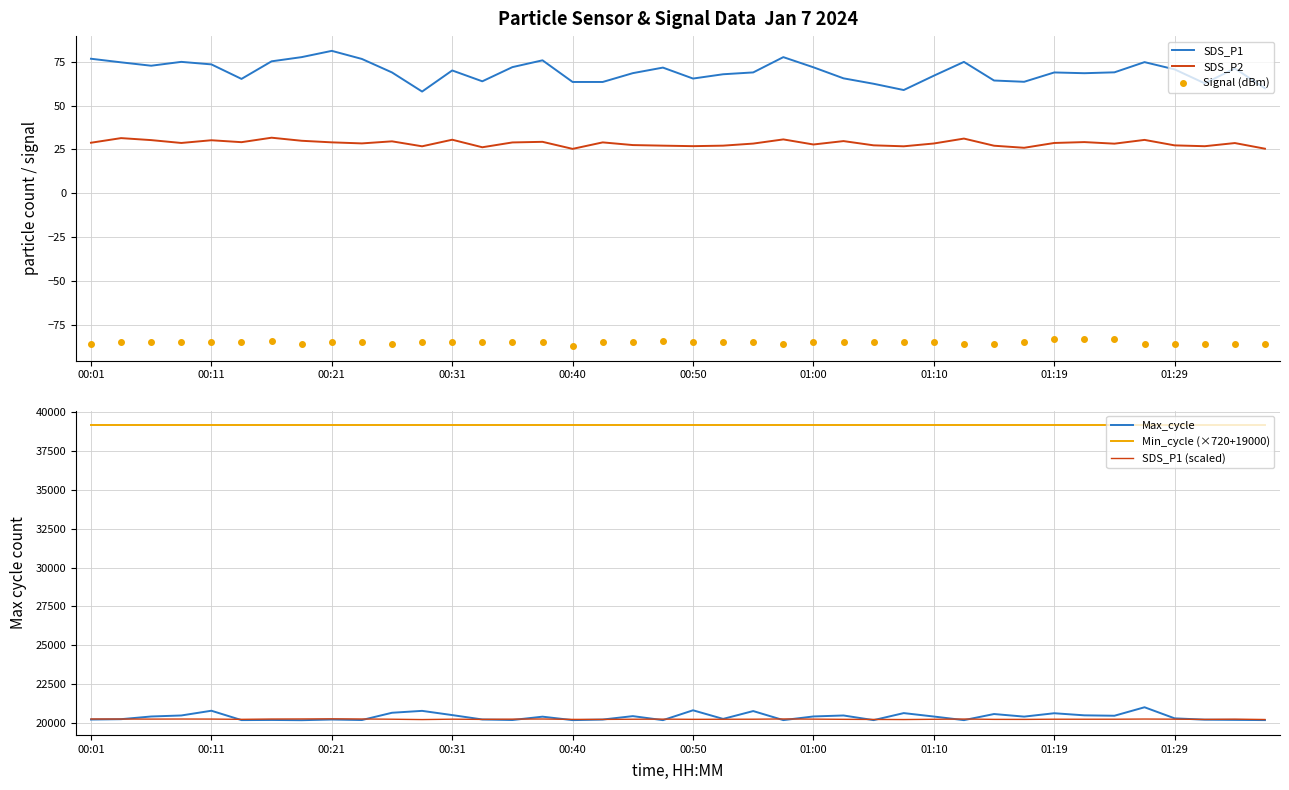

At which category is the sum across all series the highest?

35